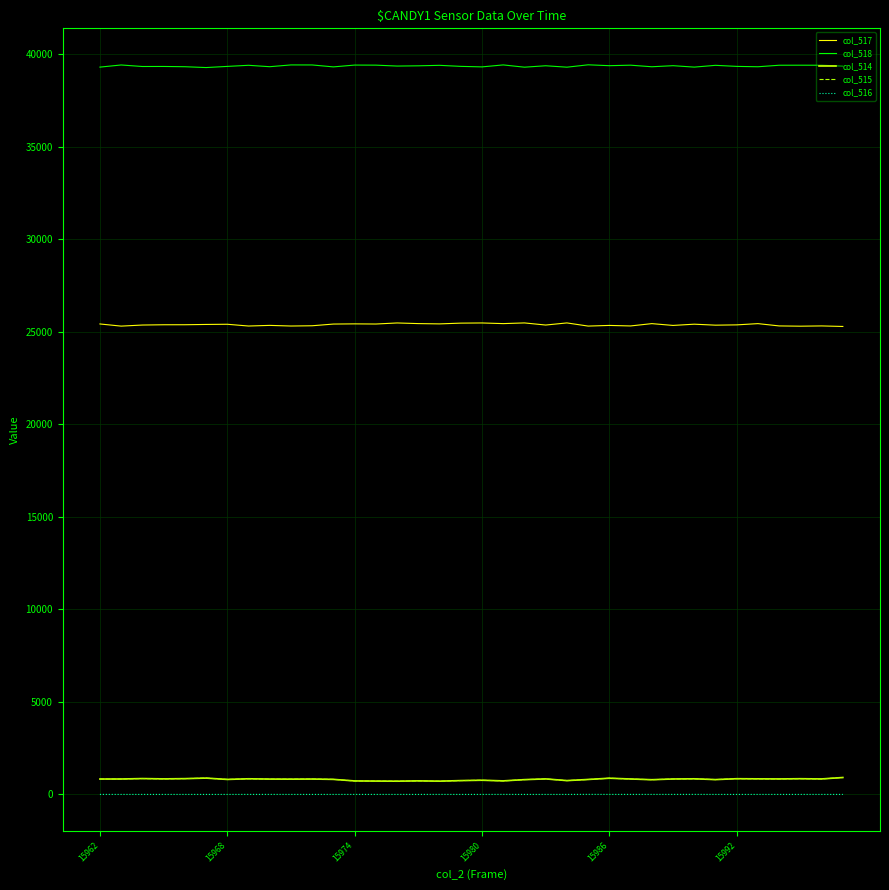

Which series has the largest total across all categories?

col_518